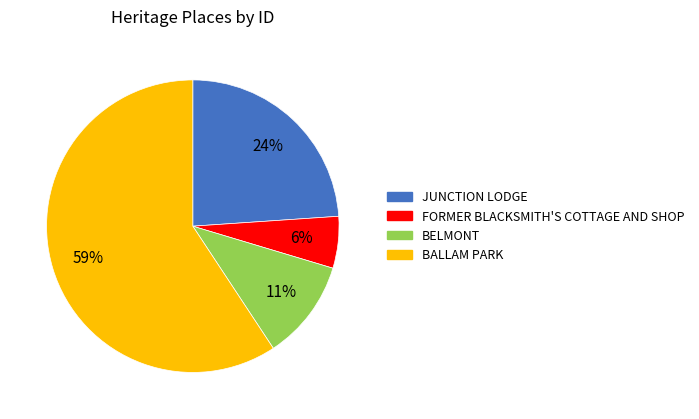

How many slices are in this pie chart?

4